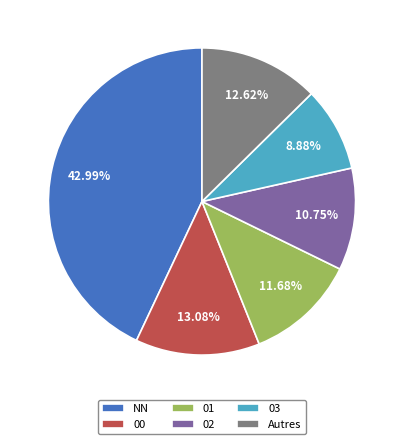

To the nearest percent, what is the difference between the largest and smallest slice percentages?

34%